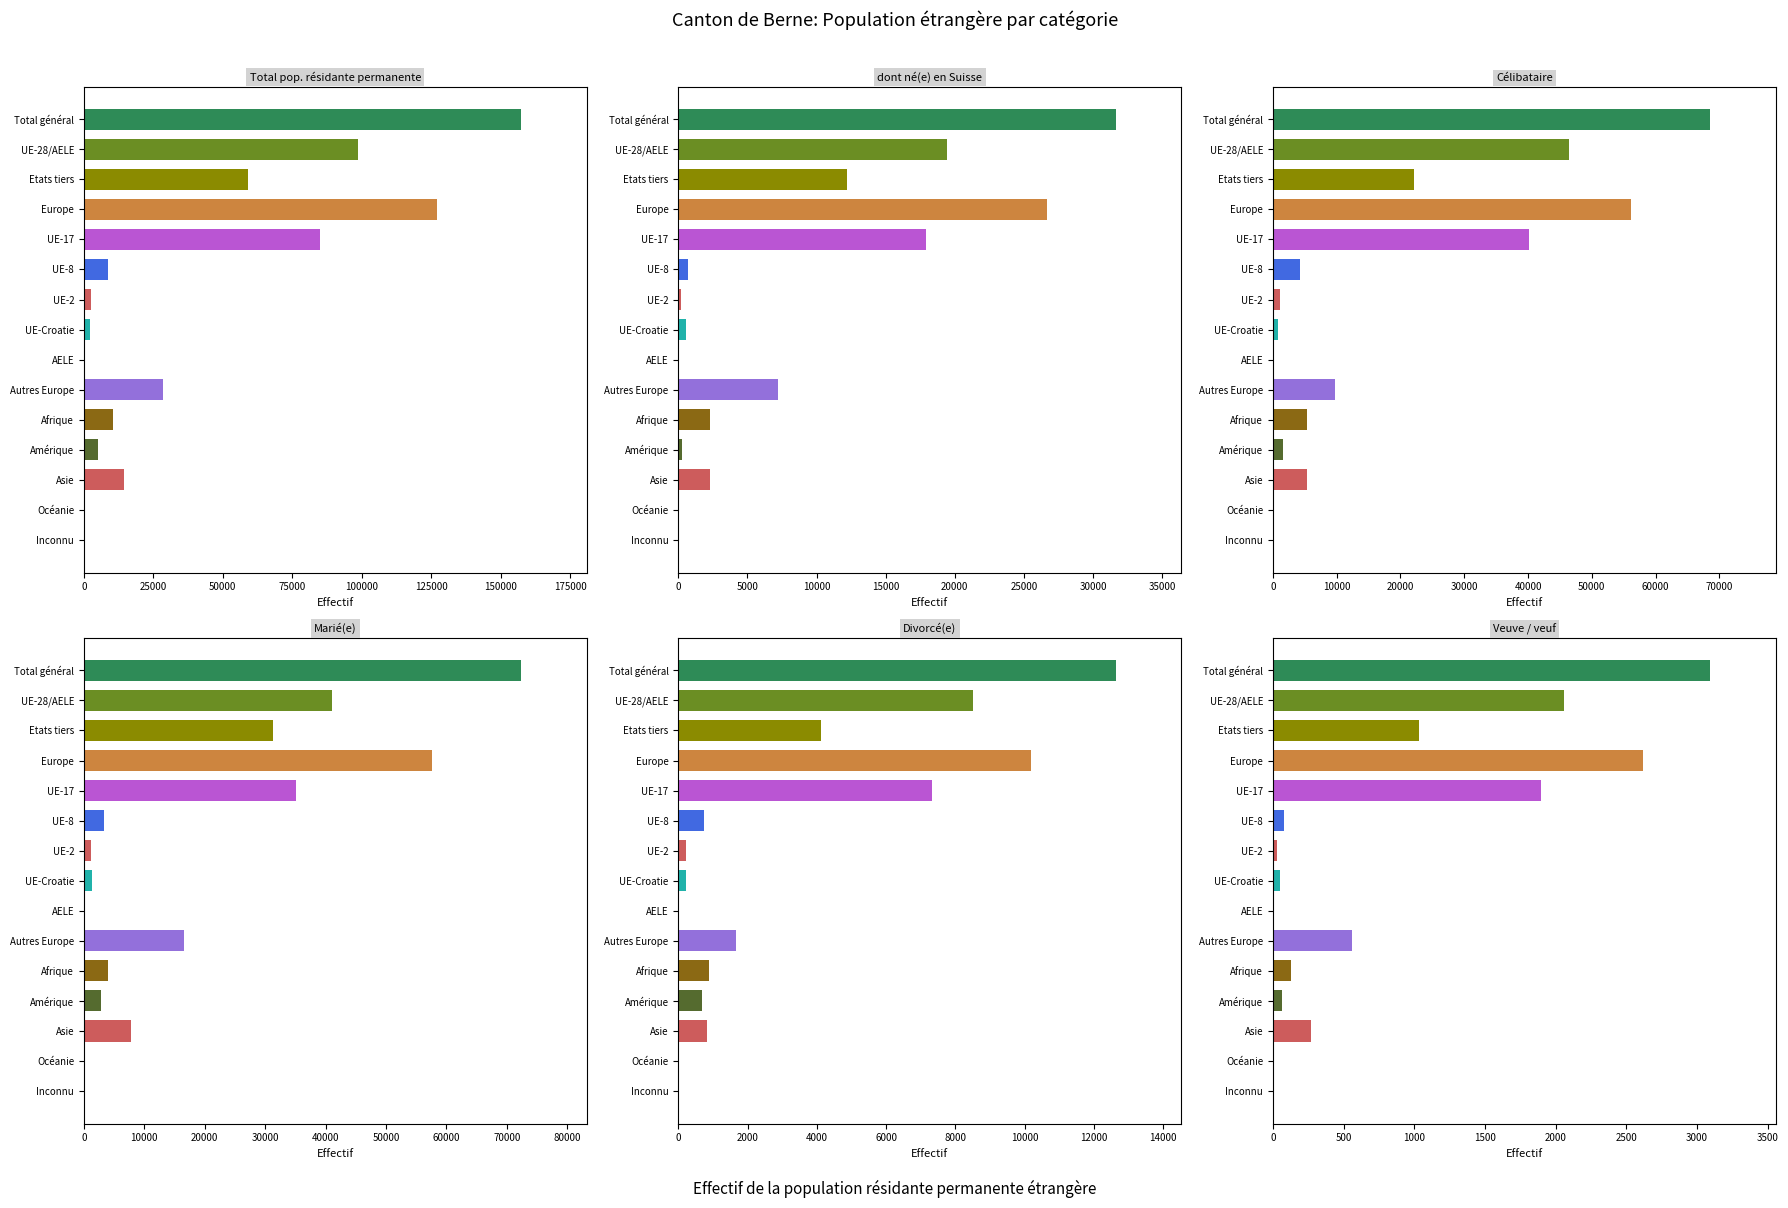

Is it true that Veuve / veuf equals 1447 at Total général?

False